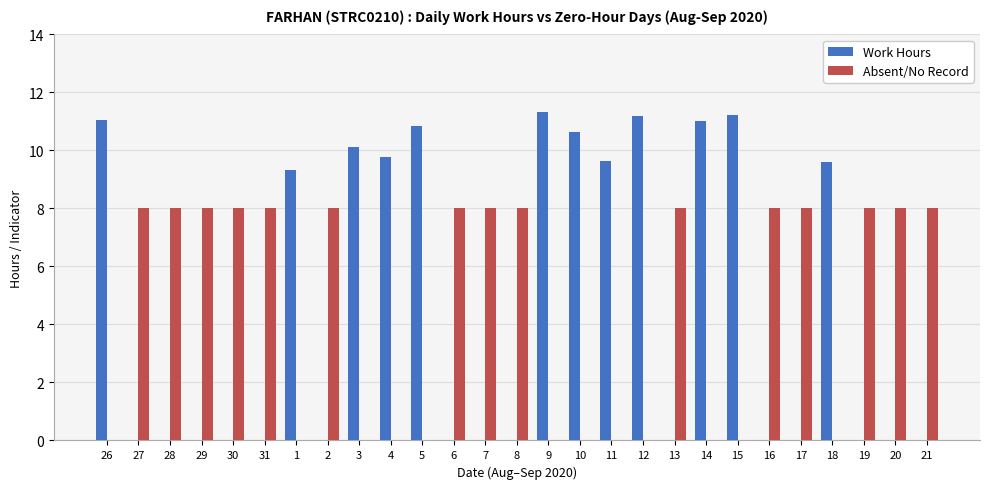

Is it true that Work Hours equals 4.3 at 27?

False